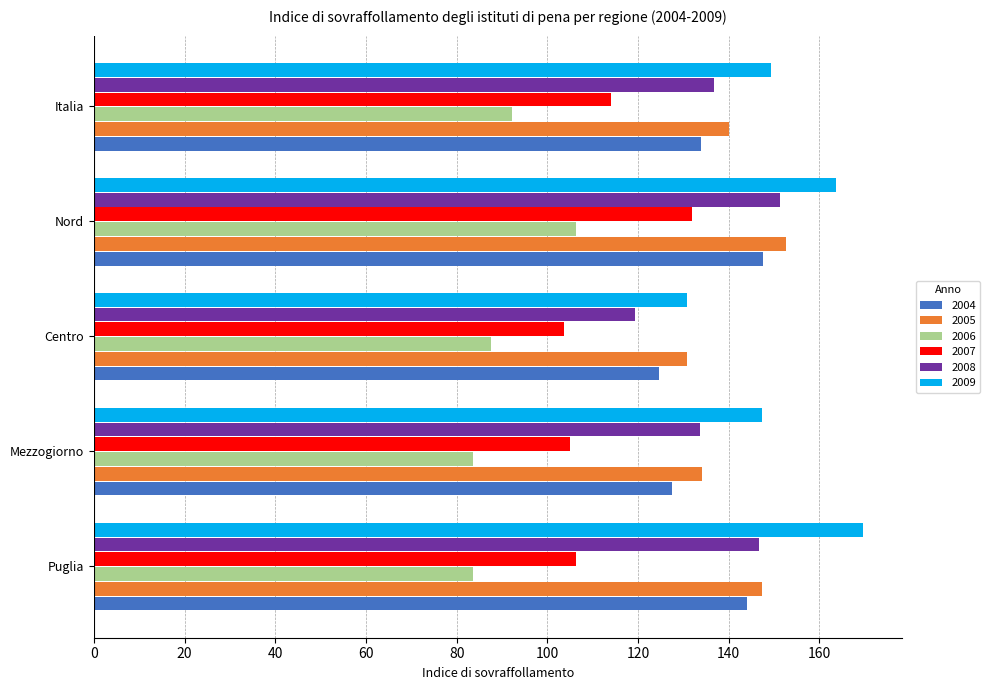

What is the difference between the highest and lowest values at Mezzogiorno?

63.6